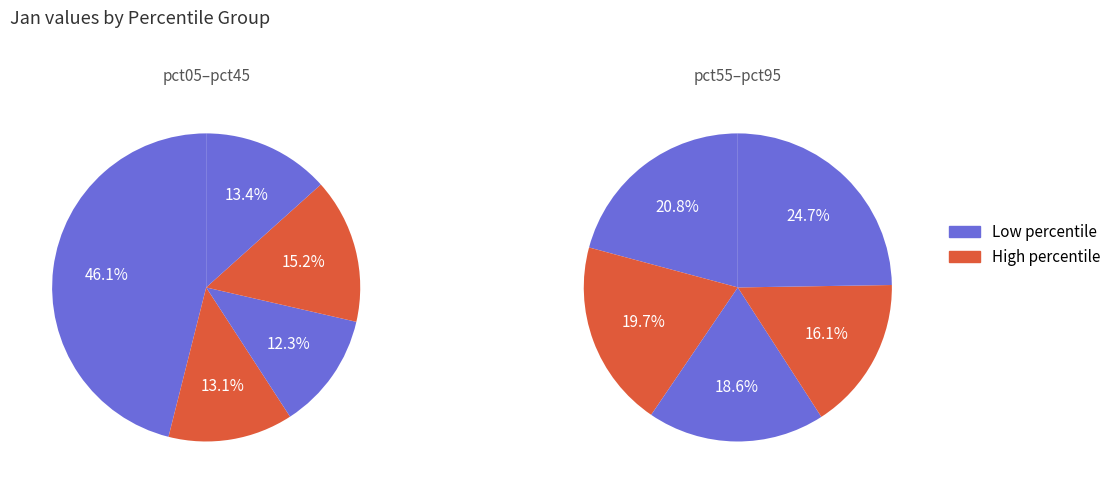

Do 8 and 5 together represent more than half of the pie?

No